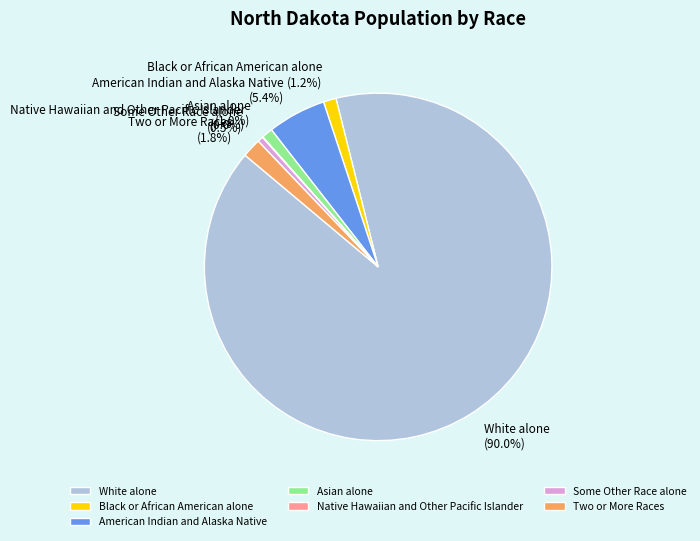

Between Asian alone and Two or More Races, which is larger?

Two or More Races